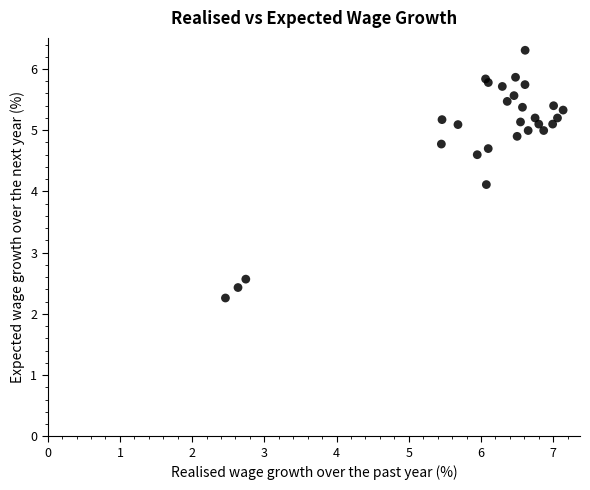

What Y value in the scatter plot is closest to 4?

4.1